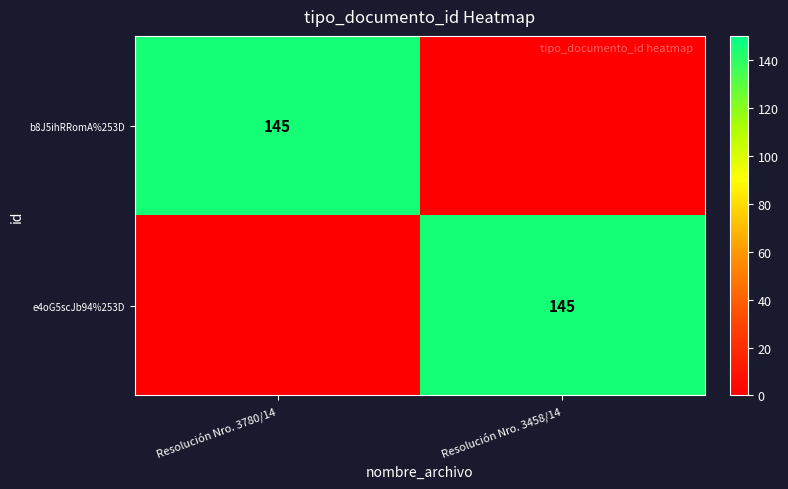

Is it true that e4oG5scJb94%253D equals 145 at Resolución Nro. 3458/14?

True